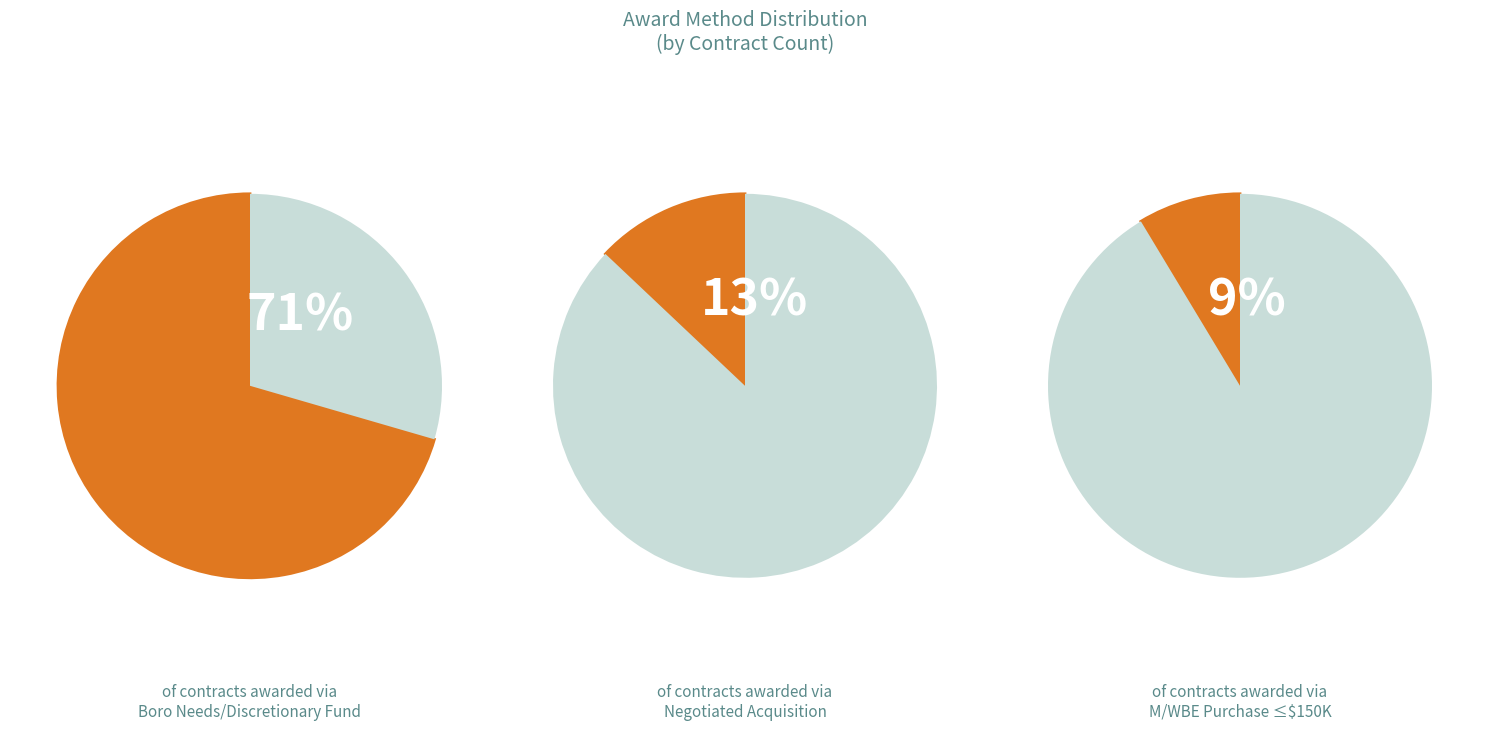

Is there any slice that represents more than half of the pie?

Yes